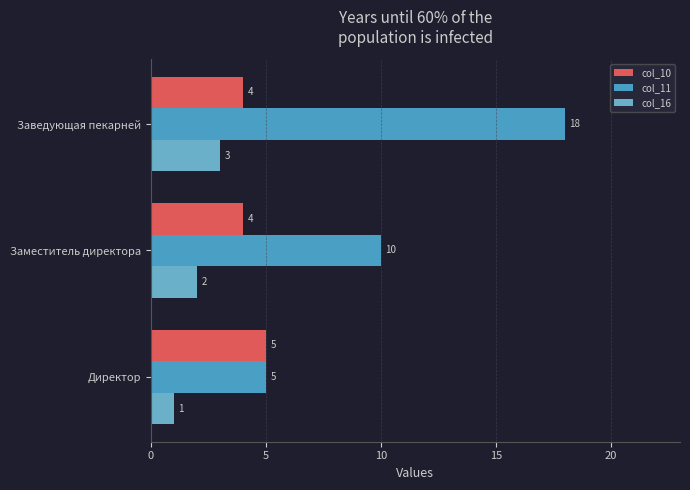

List the labels in order of col_11 value, smallest first.

Директор, Заместитель директора, Заведующая пекарней